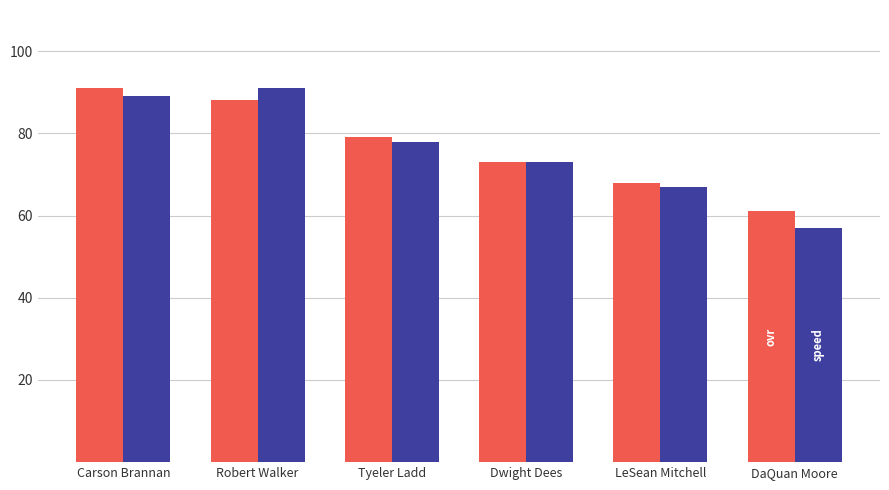

What is the total value across all series at Tyeler Ladd?

157